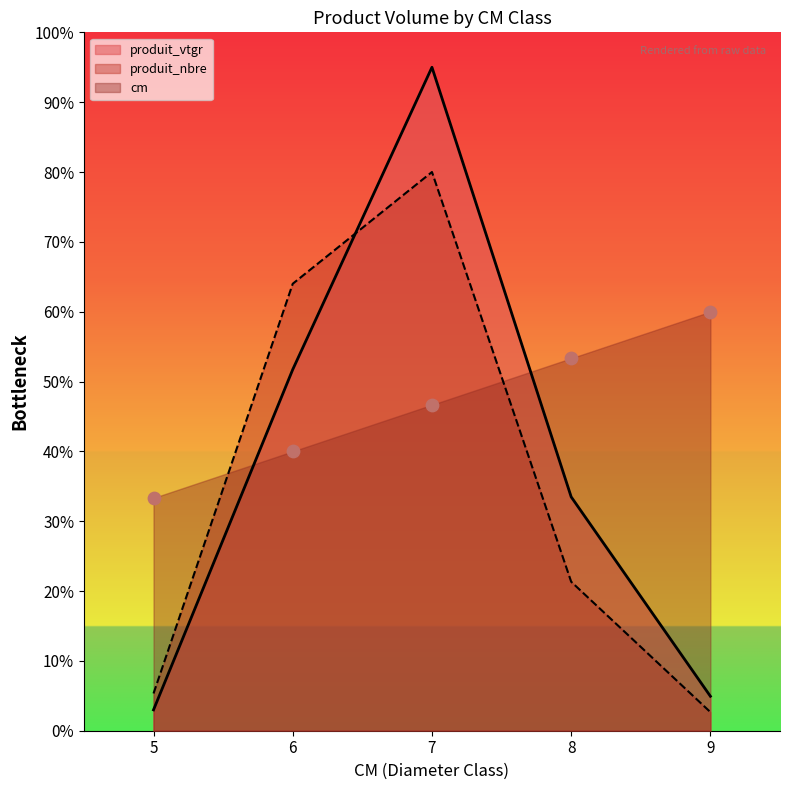

Which series contains the lowest Y value?

produit_nbre